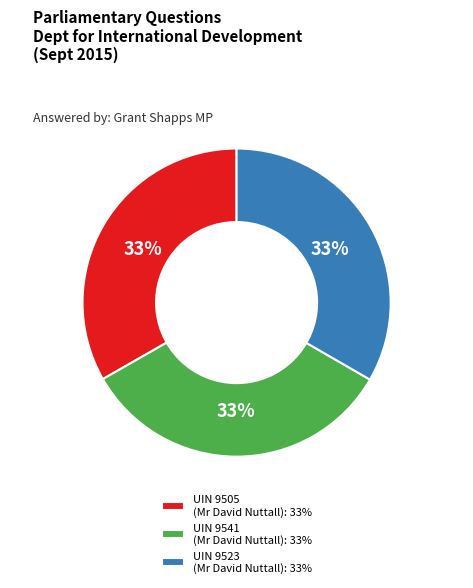

How many segments does this pie chart have?

3